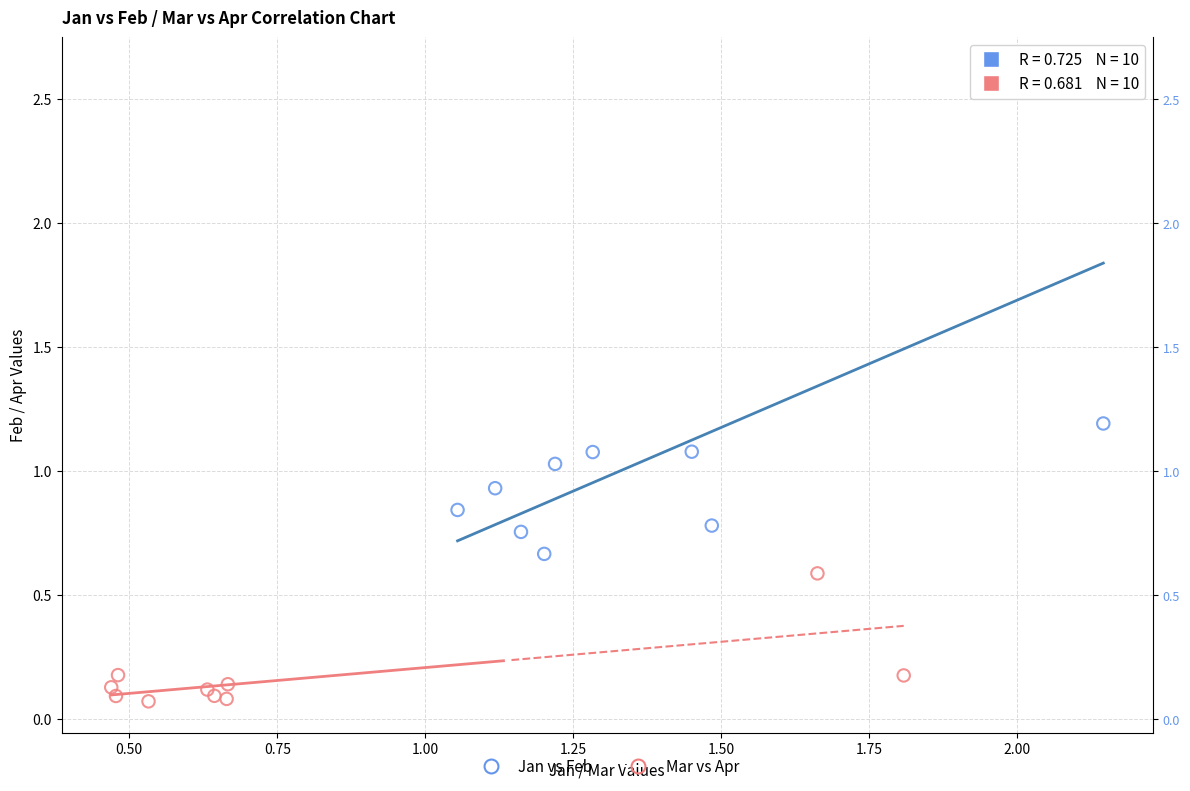

Which series has the widest spread of Y values?

Jan vs Feb